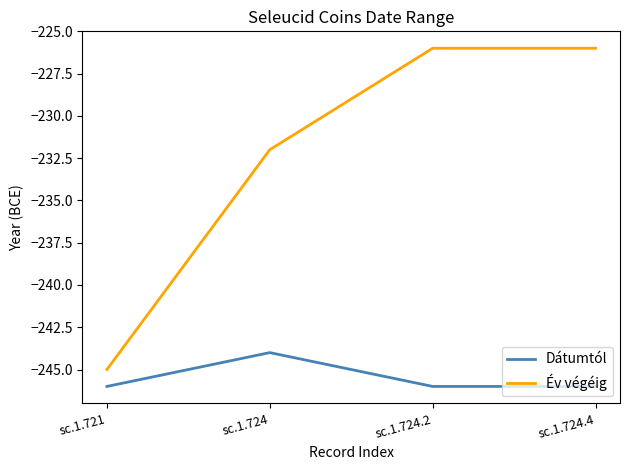

What is the total value across all series at sc.1.724.4?

-472